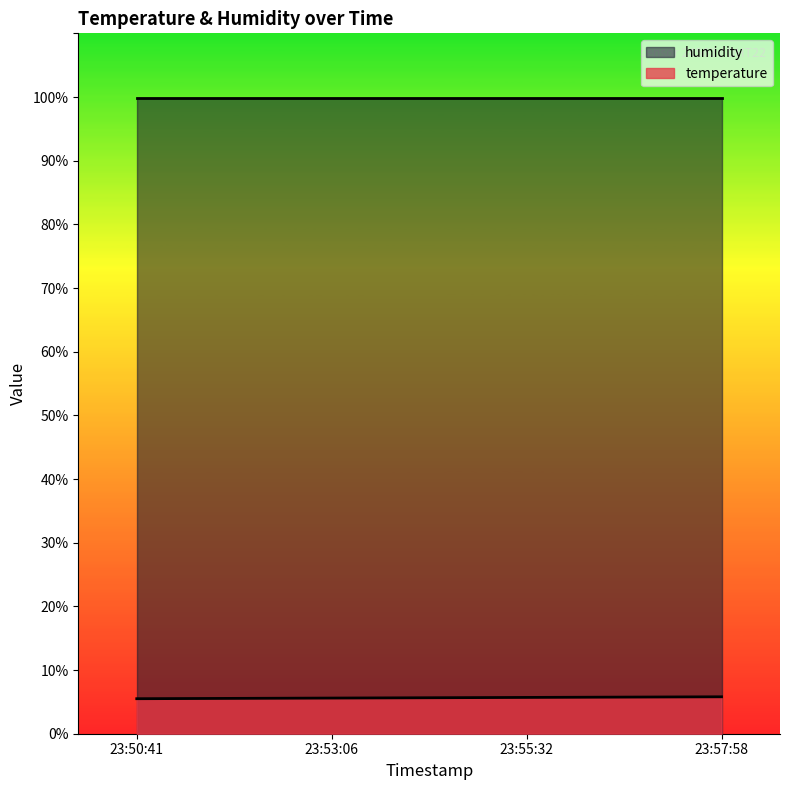

The value of temperature at 23:57:58 is 5.8. True or false?

True